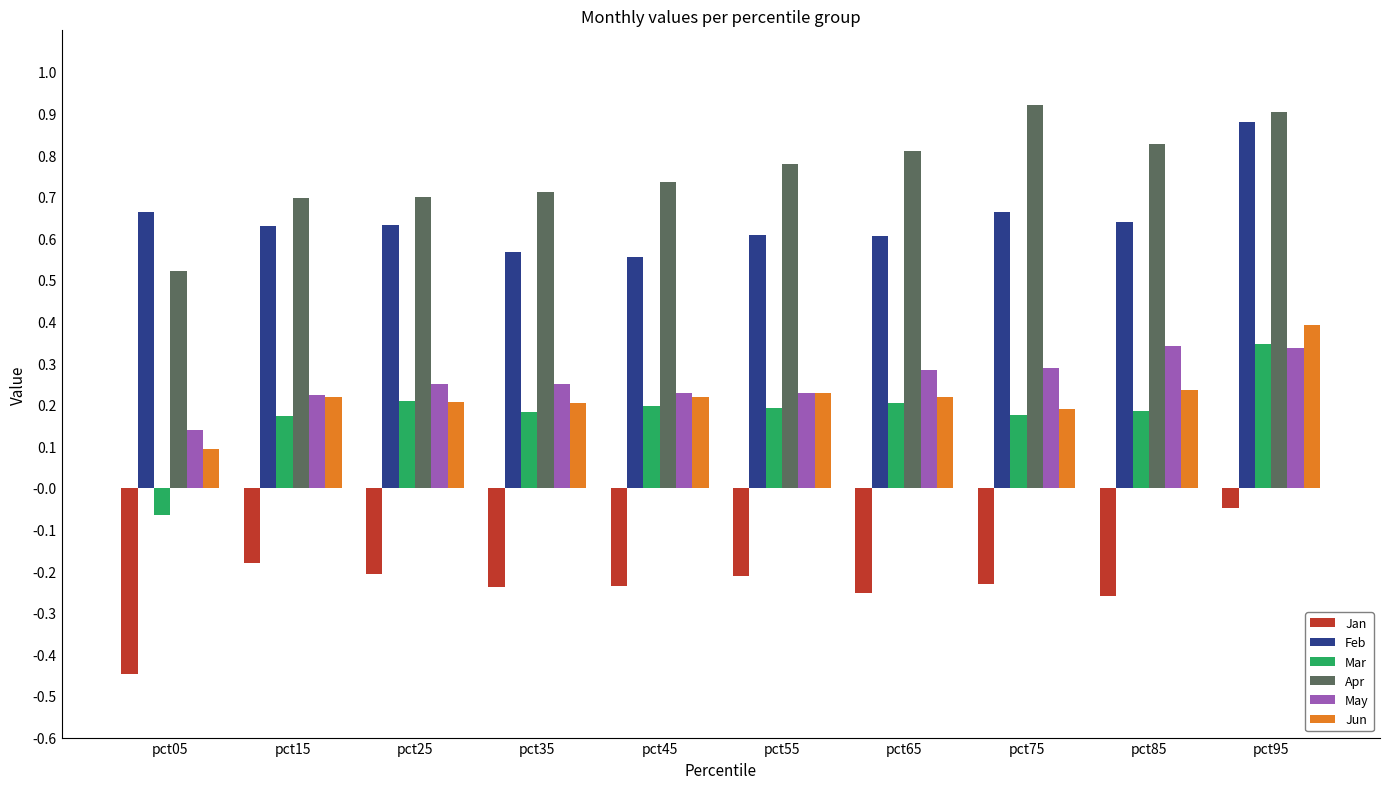

Which category has the lowest value across all series?

pct05